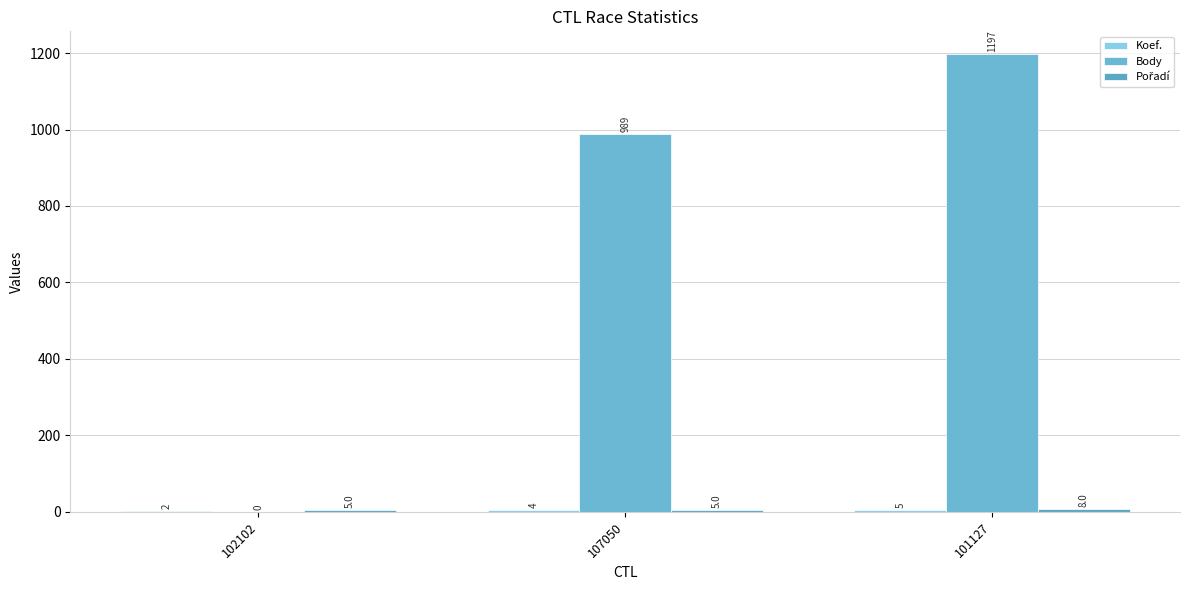

Rank the series by their maximum value, from highest to lowest.

Body, Pořadí, Koef.